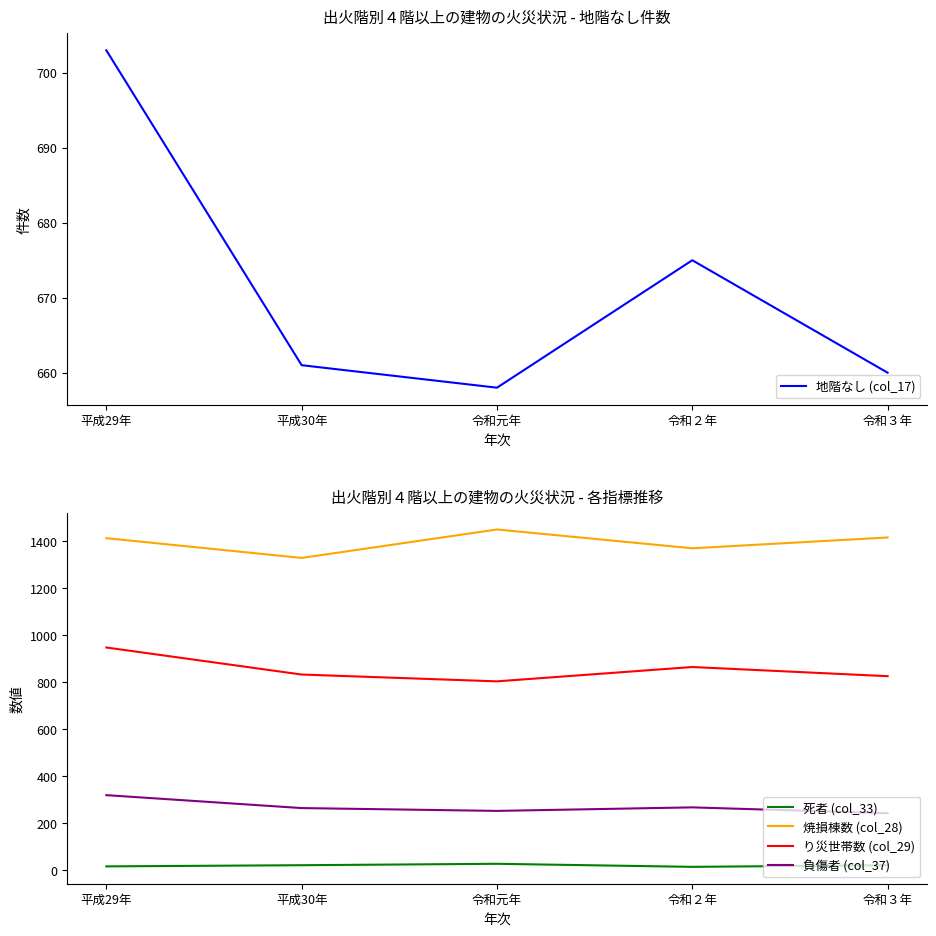

Does the chart display data point markers on the line(s)?

No